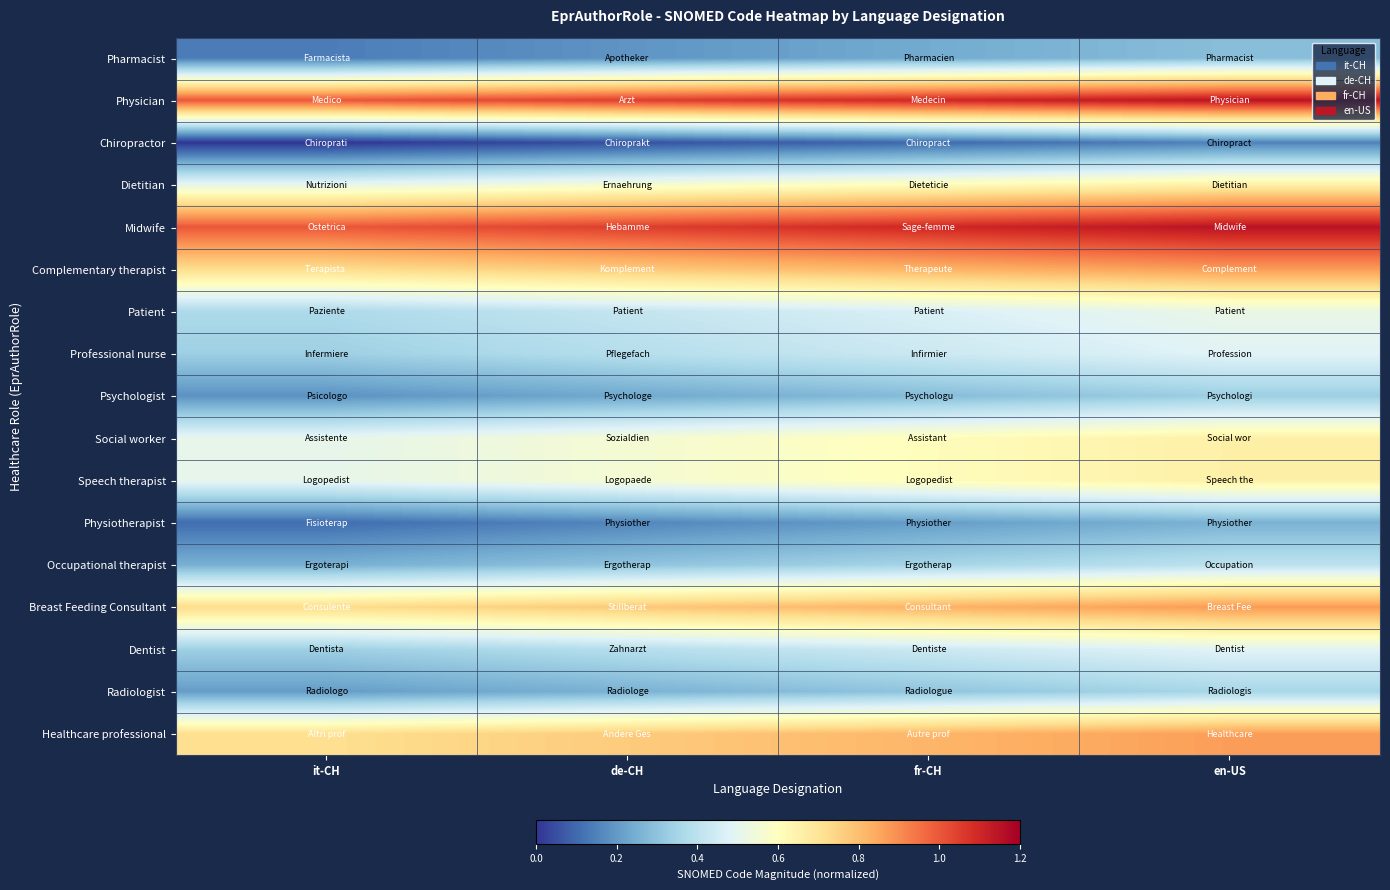

What is the spread (max minus min) of values at en-US?

1.0